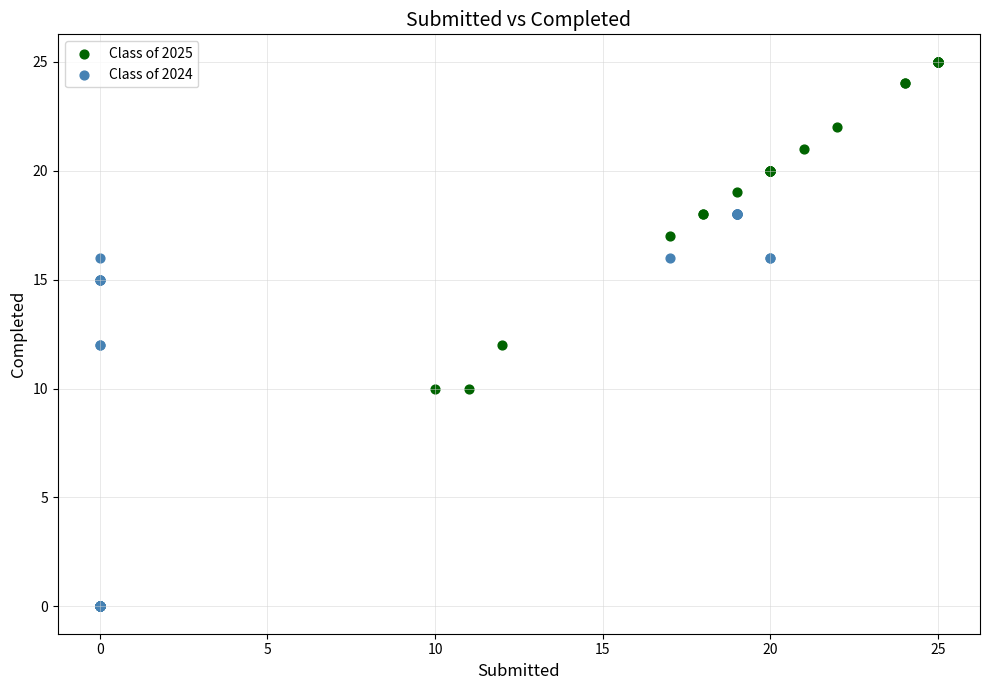

Which series reaches the maximum Y coordinate?

Class of 2025